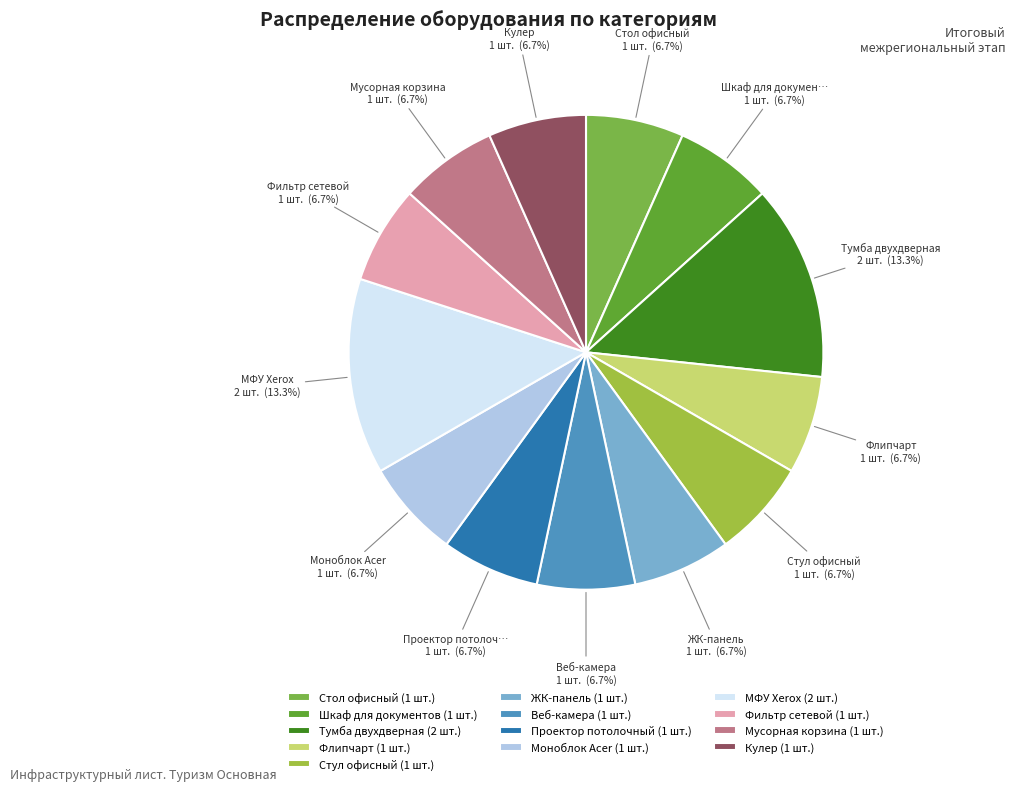

To the nearest percent, what is the difference between the largest and smallest slice percentages?

7%